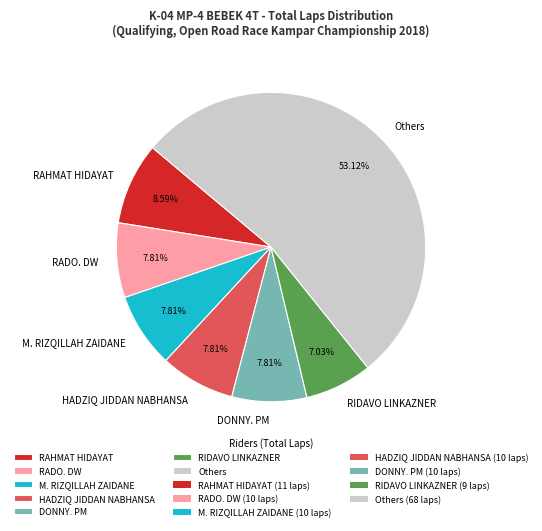

Does RAHMAT HIDAYAT account for over 50% of the chart?

No